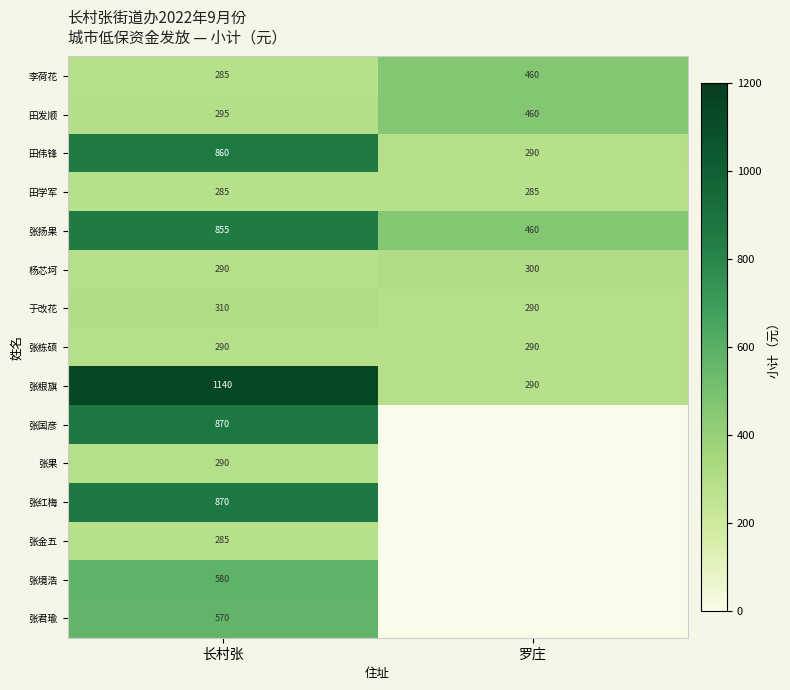

The 于改花 series shows 518 at 长村张. True or false?

False